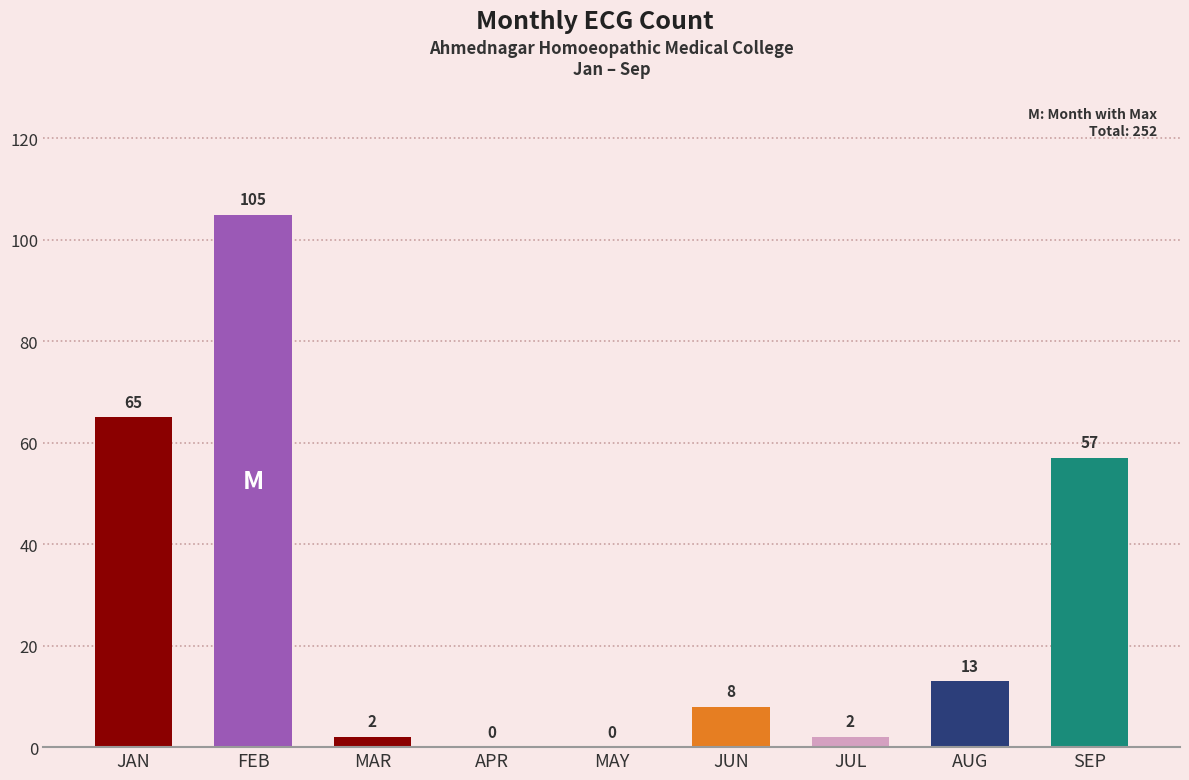

At which category does the chart reach its peak across all series?

FEB